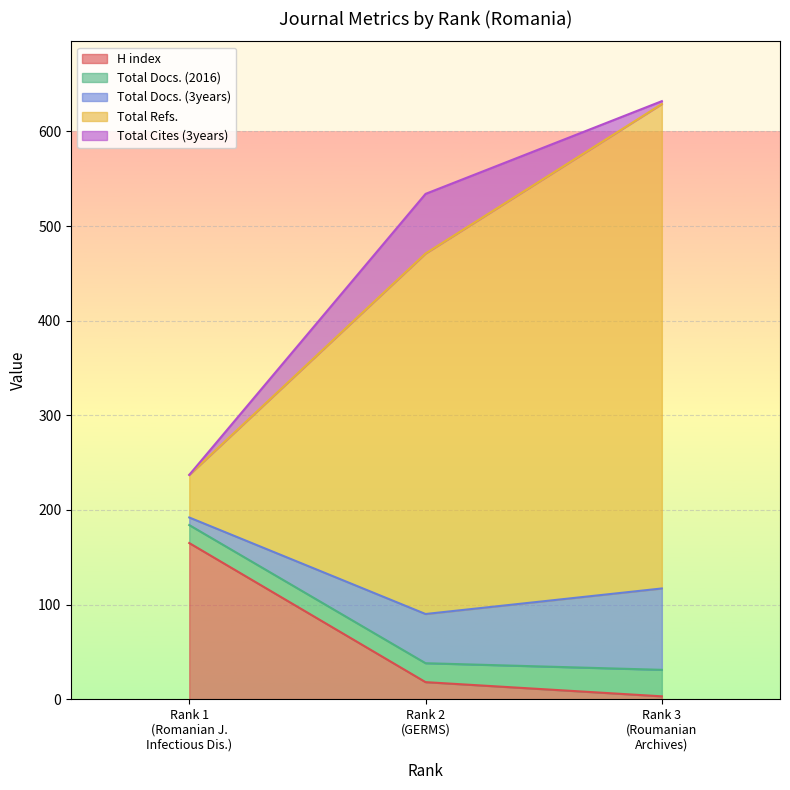

What is the highest value of the H index series?

165